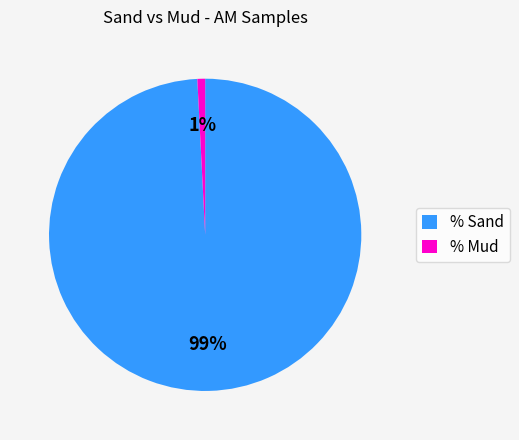

Is the sum of % Mud and % Sand greater than half?

Yes